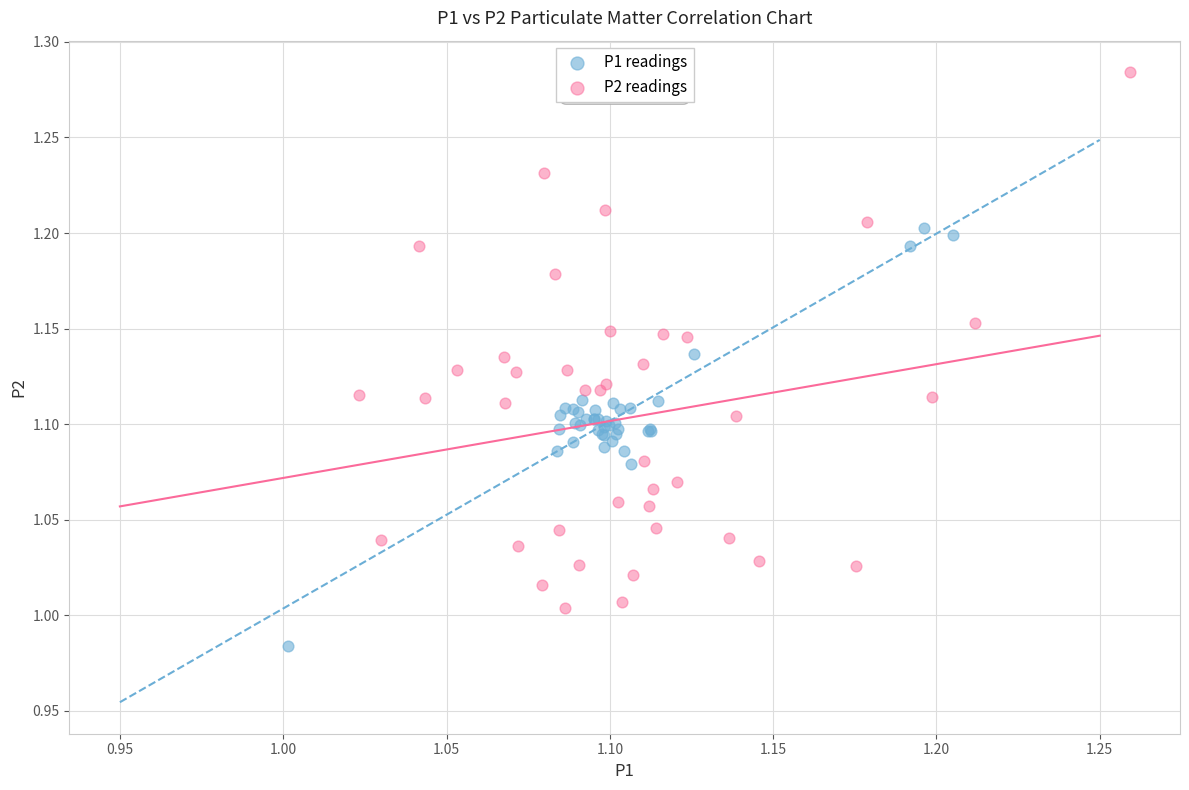

Which series has the widest spread of Y values?

P2 readings